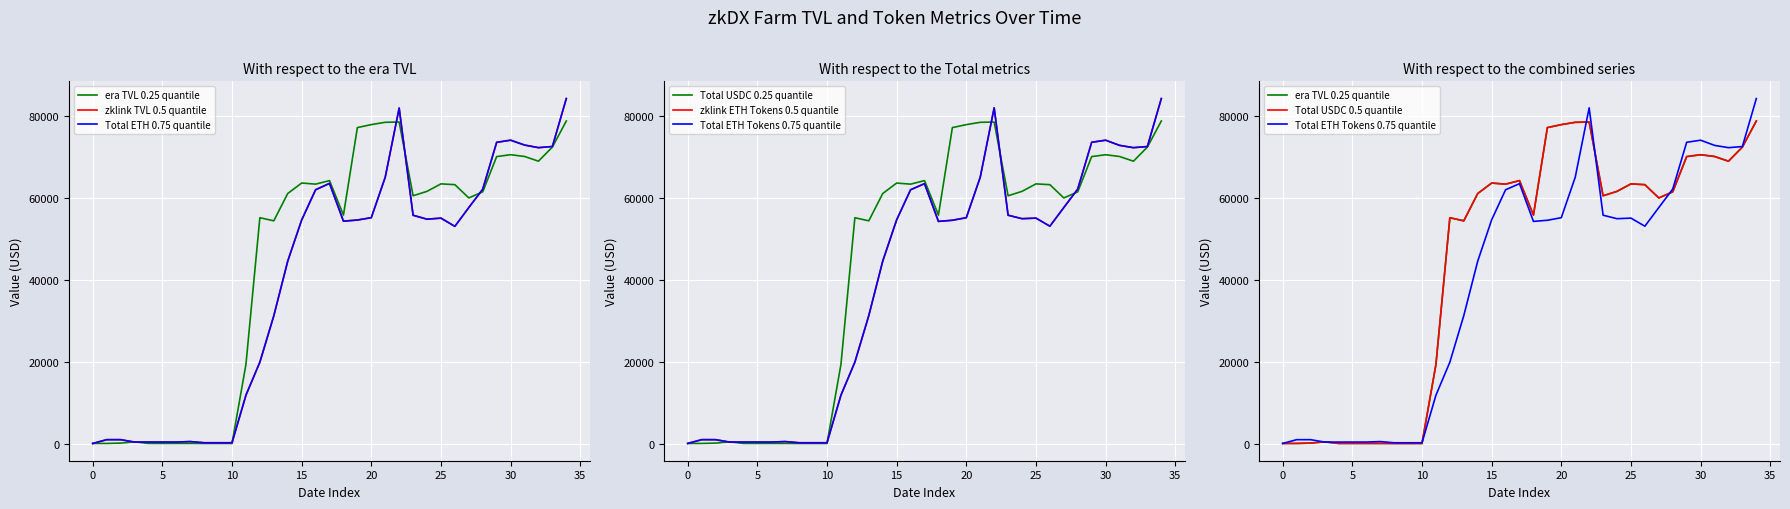

True or false: era TVL and Total ETH Tokens cross at least once.

True